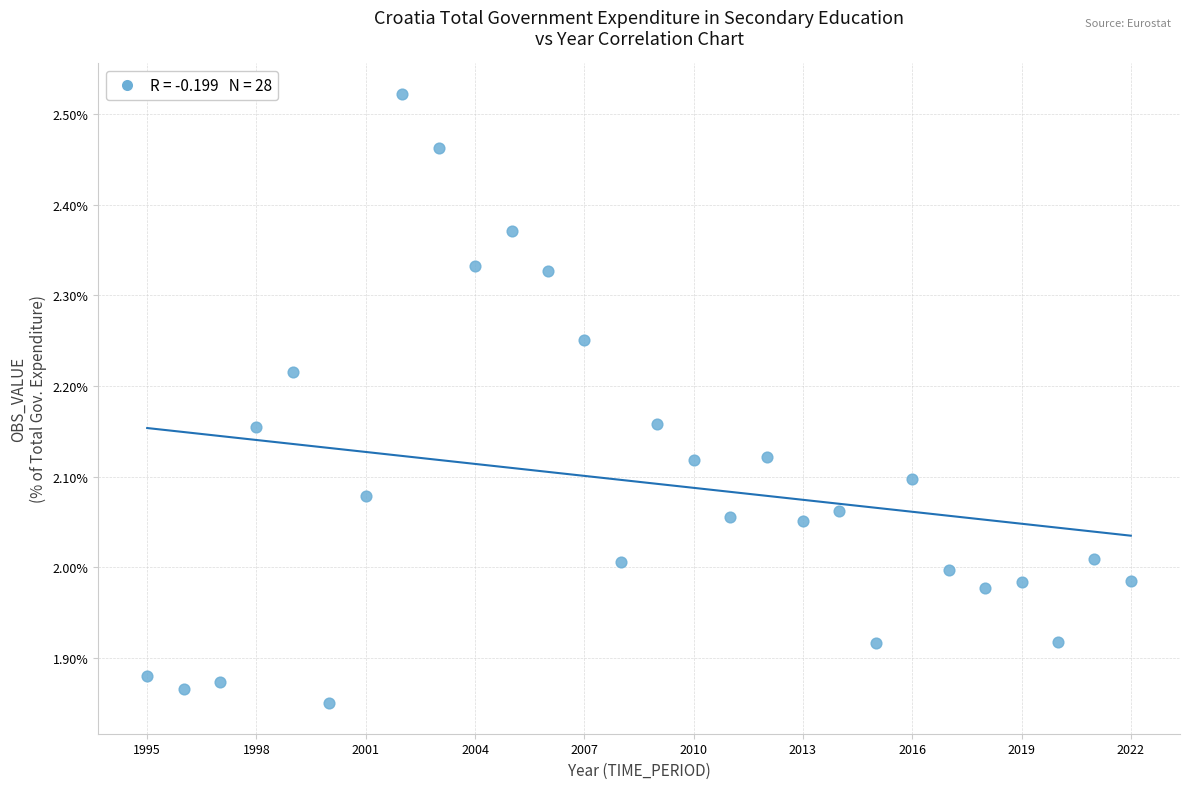

What is the range of Y values (max minus min)?

0.7